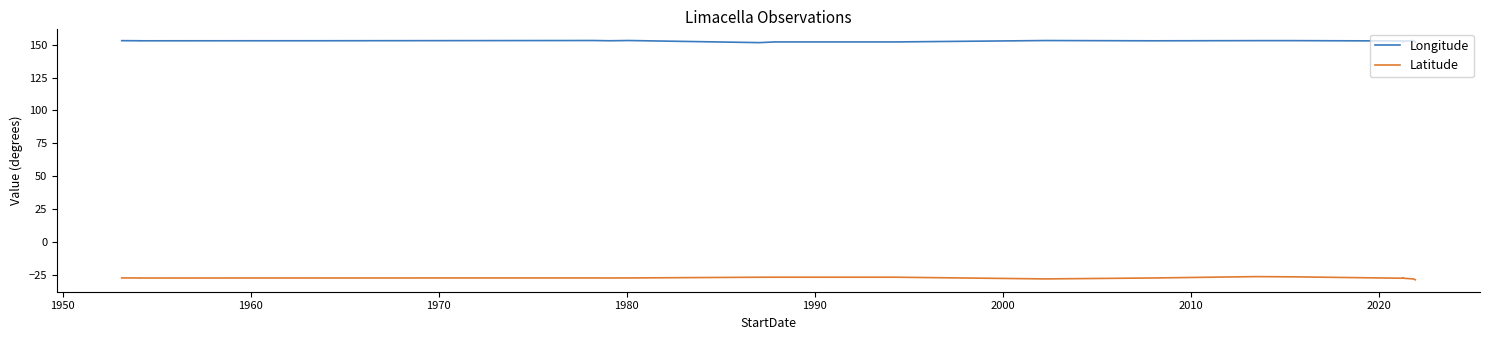

Reading left to right, extract all data points from this chart.

Longitude: 153.1	153.0	153.1	153.0	153.0	153.0	153.2	153.2	153.0	153.2	151.6	152.1	152.1	152.1	153.2	153.2	153.0	153.1	153.1	152.8	152.1	152.7	153.2	151.9
Latitude: -27.4	-27.5	-27.4	-27.5	-27.5	-27.5	-27.5	-27.5	-27.5	-27.5	-26.9	-26.9	-26.9	-26.9	-28.2	-28.2	-27.5	-26.4	-26.6	-27.7	-27.3	-27.7	-28.2	-28.8